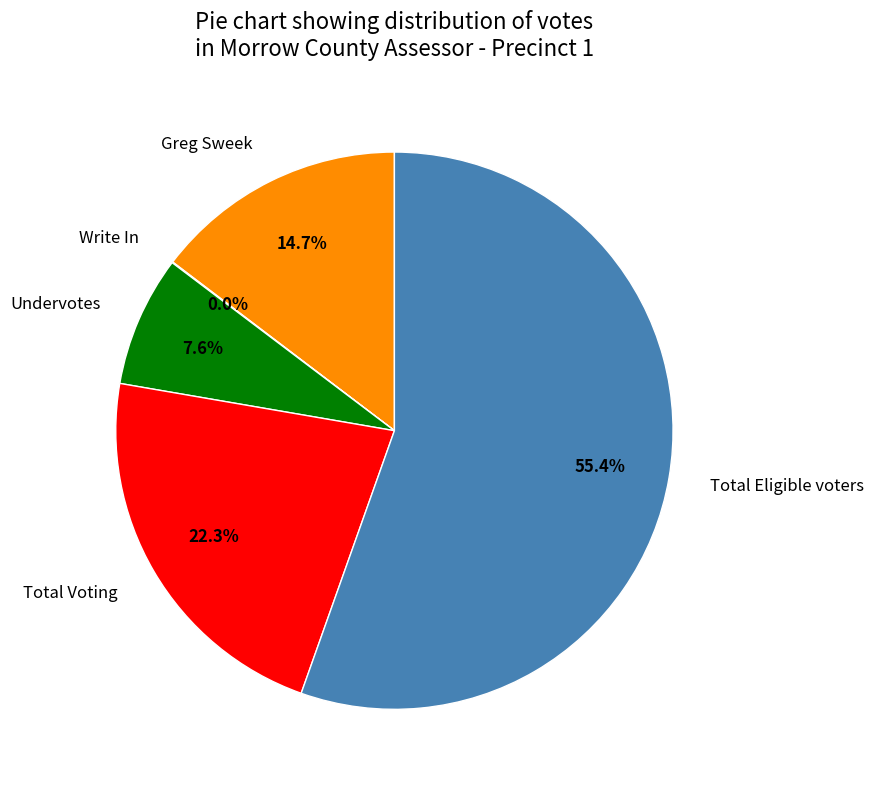

Do Undervotes and Total Voting together represent more than half of the pie?

No